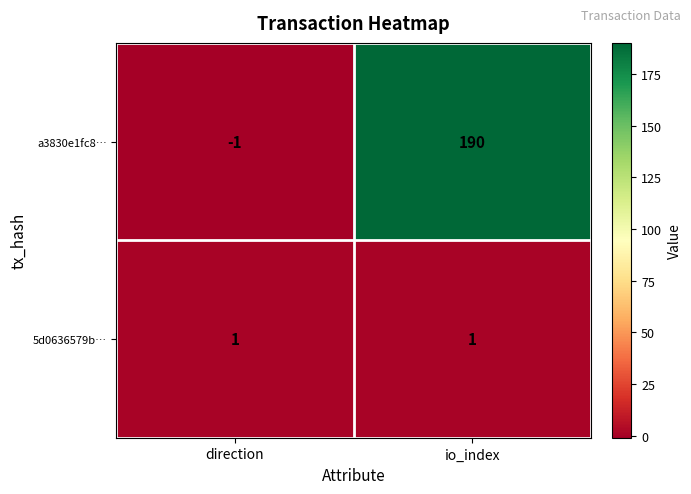

Which category has the lowest value across all series?

direction